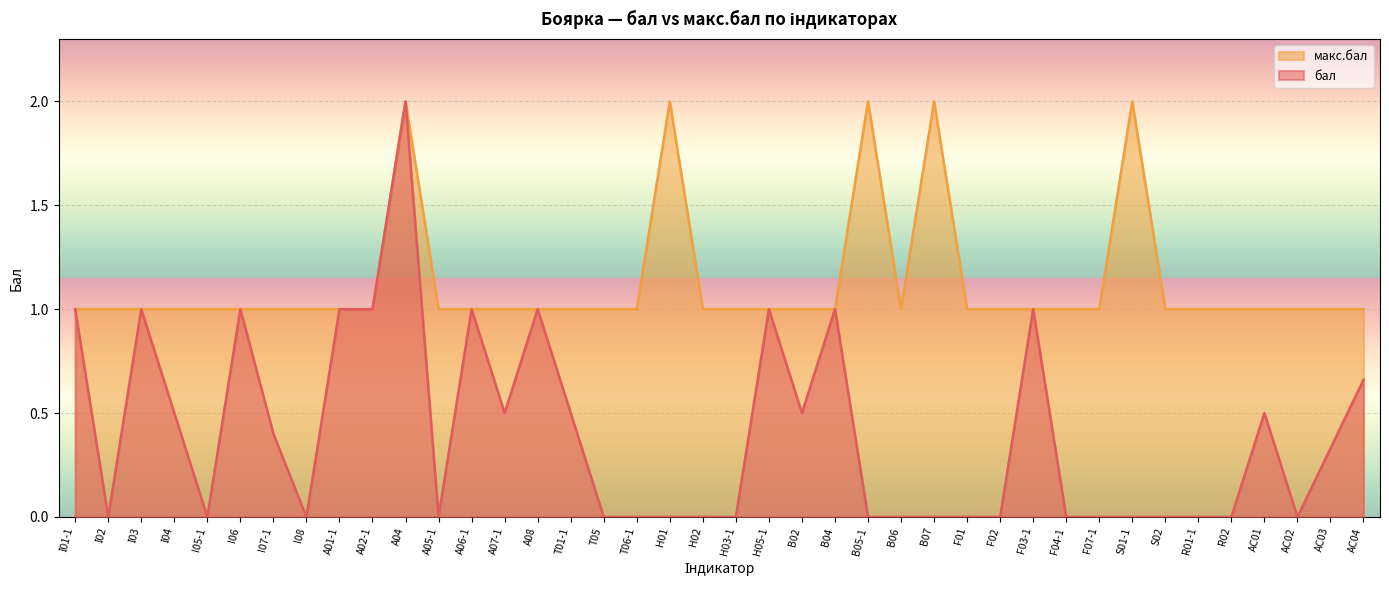

At which category is the sum across all series the highest?

A04